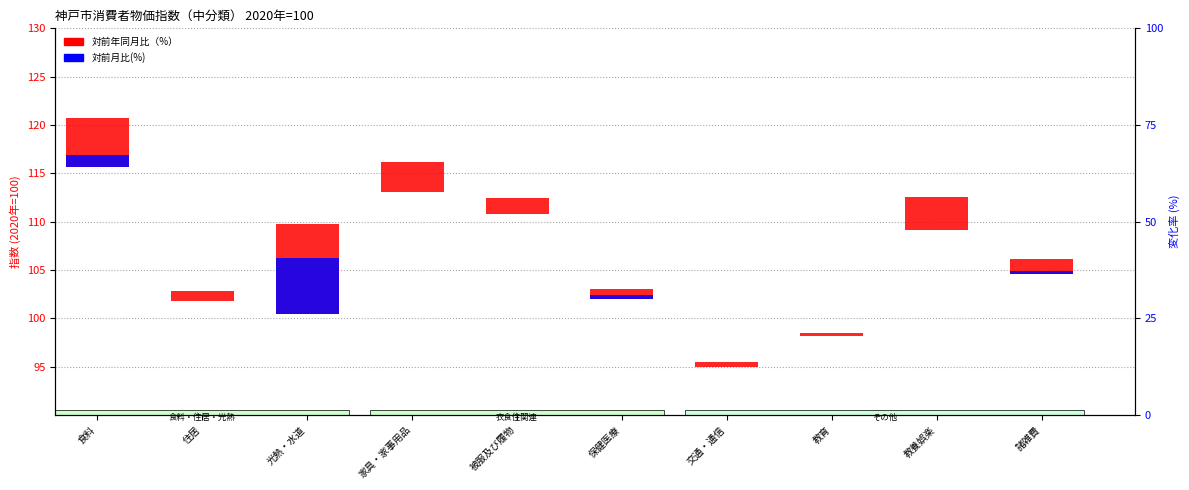

List the series in order of their peak value, highest first.

対前年同月比（%）, 対前月比(%)